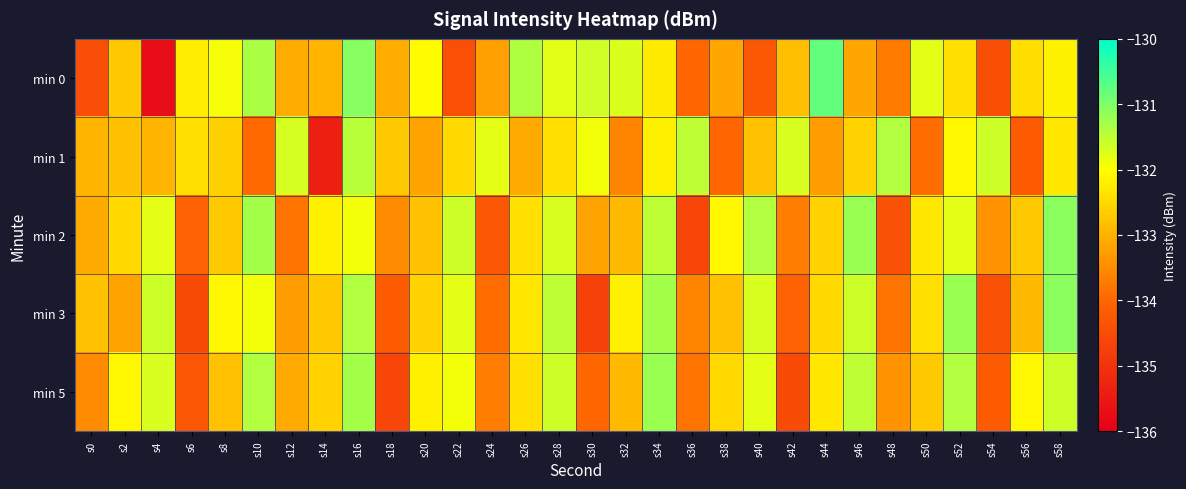

Between s30 and s44, which is larger?

s44